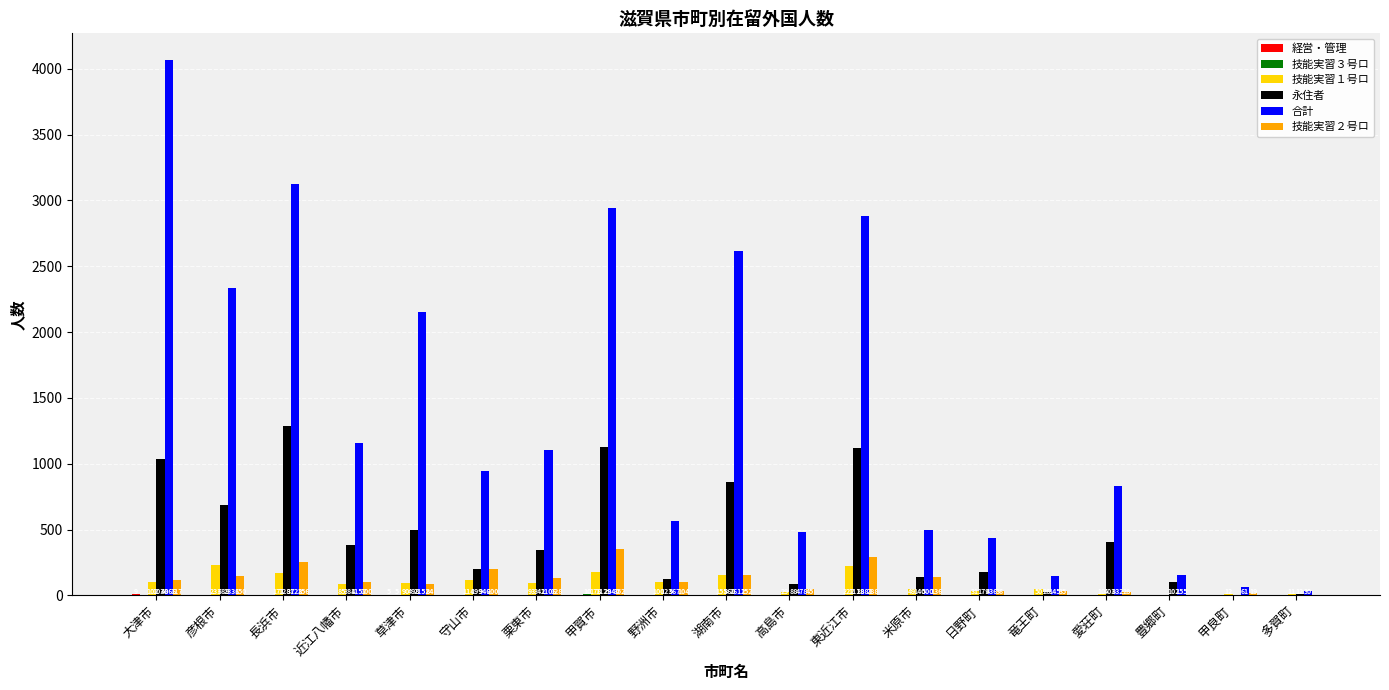

Are the bars horizontal?

No